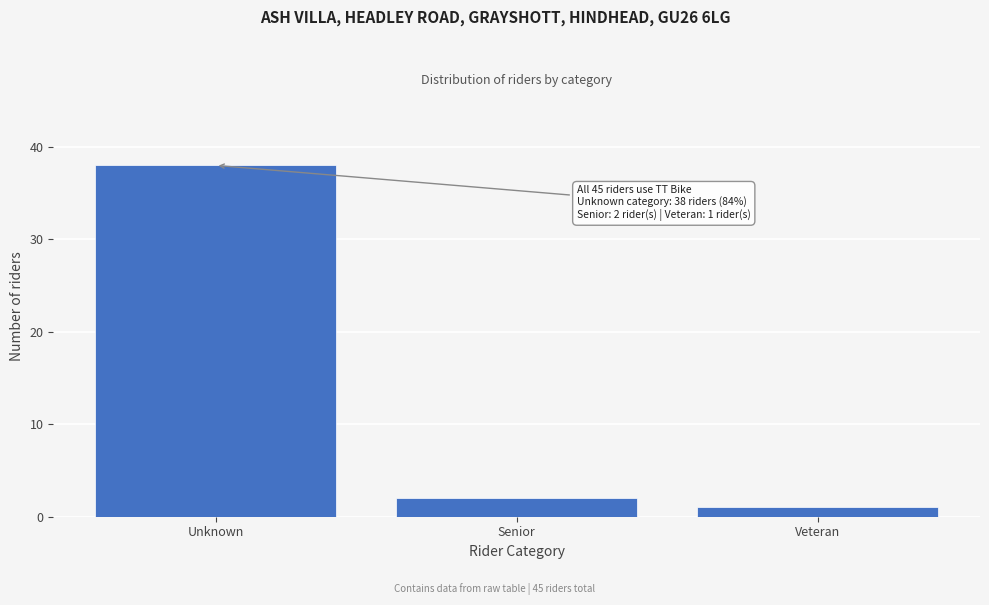

Reading right to left, what are all the values shown in this chart?

1	2	38